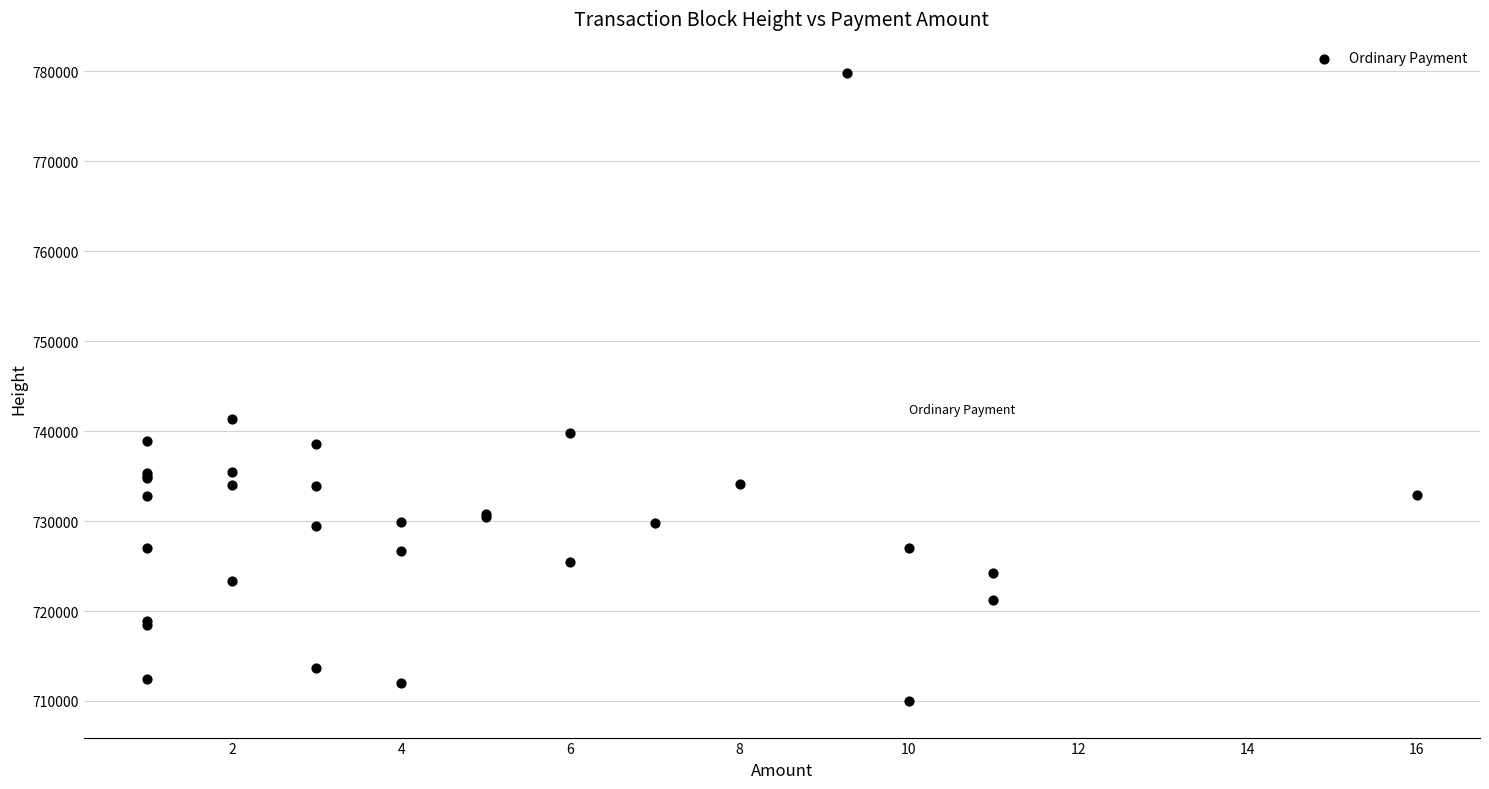

What Y value in the scatter plot is closest to 744886?

741400